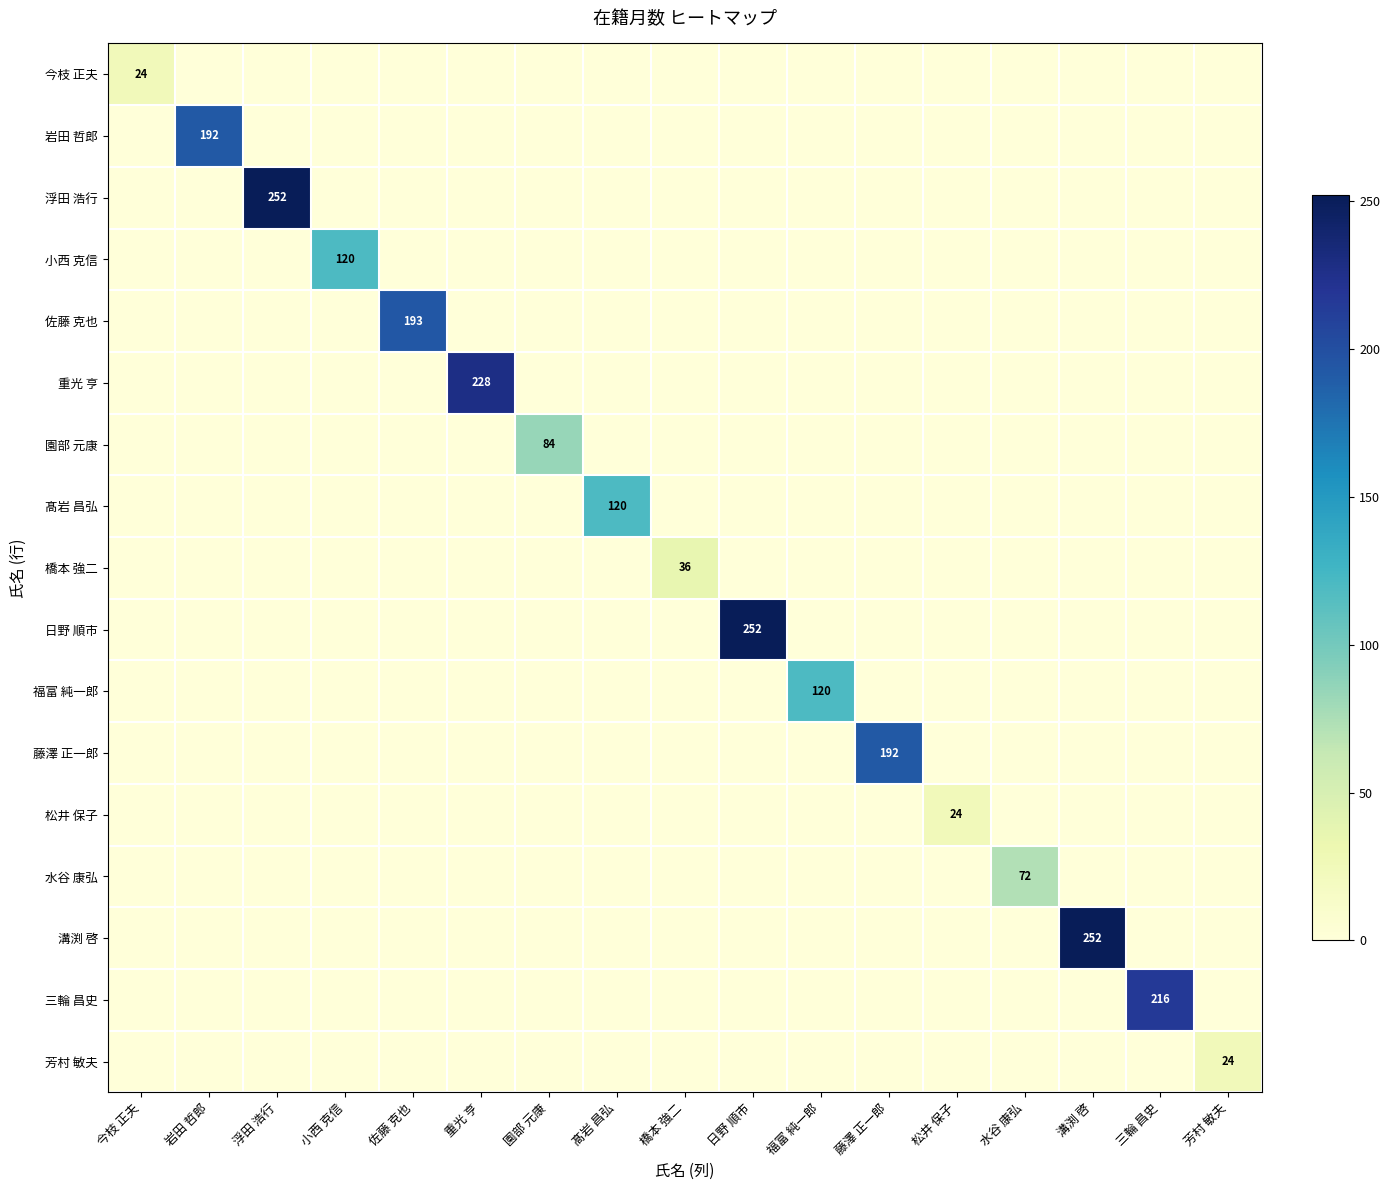

Count the number of data series in this chart.

17